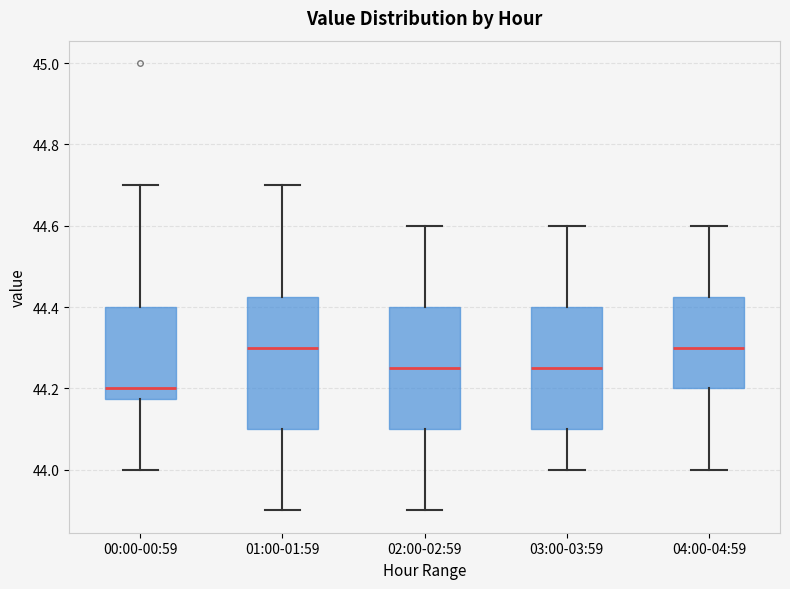

Which box is the tallest, from its lower edge to its upper edge?

01:00-01:59